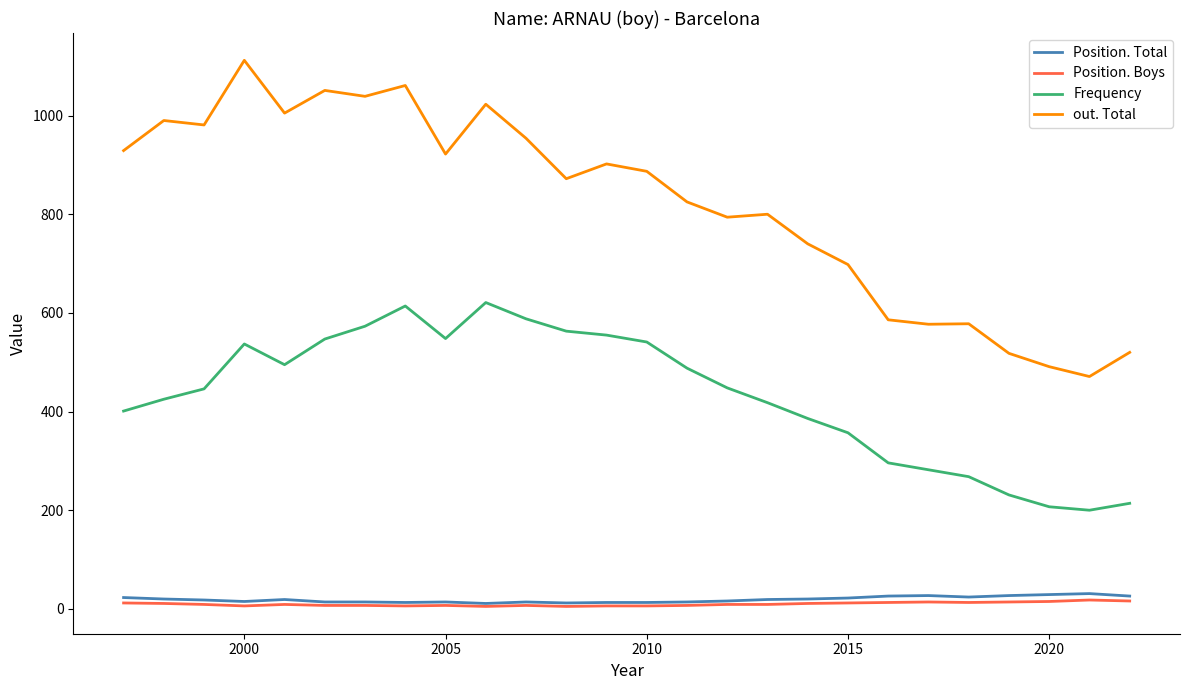

Which series has the largest total across all categories?

out. Total